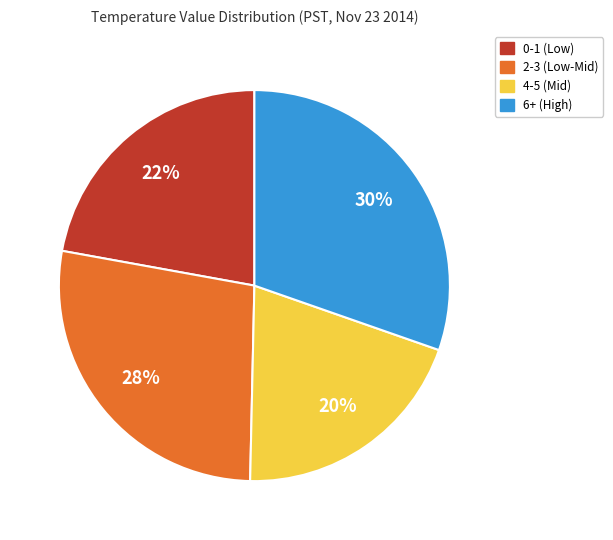

How many slices are in this pie chart?

4